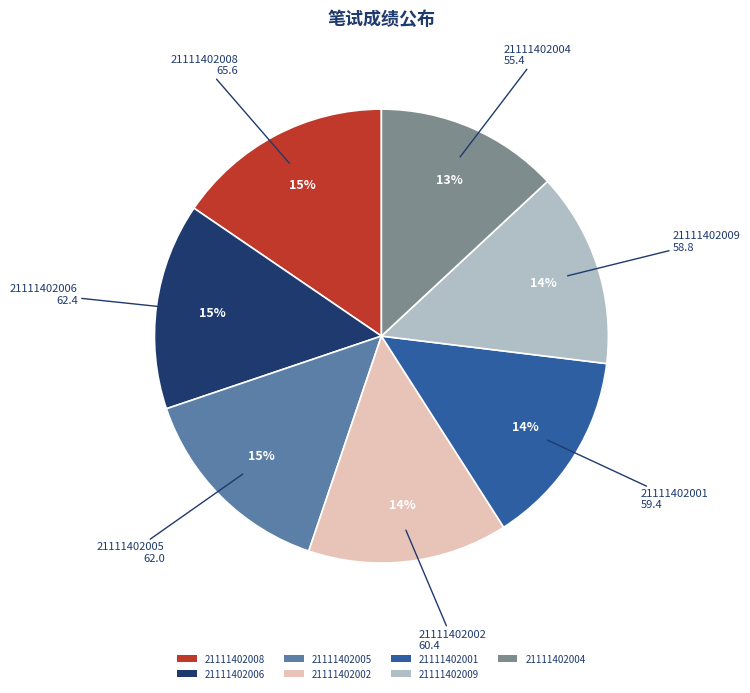

Is it true that 21111402008 is 21% of the pie?

False